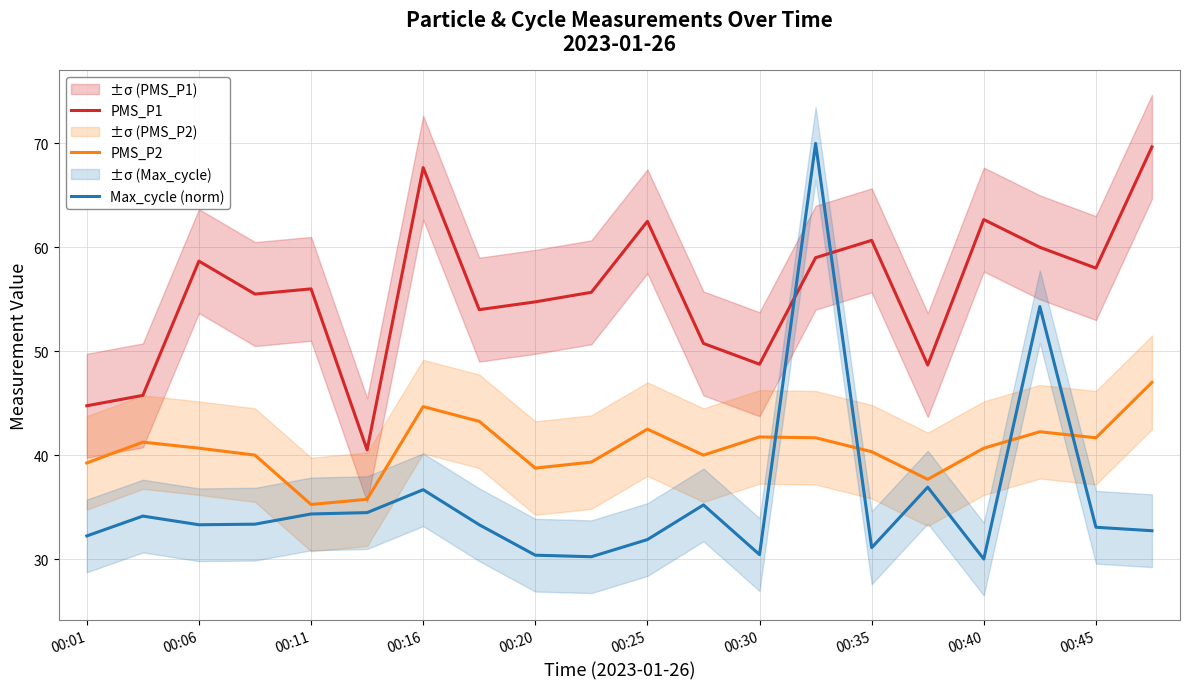

What are all the series names shown in the legend?

PMS_P1, PMS_P2, Max_cycle (norm)